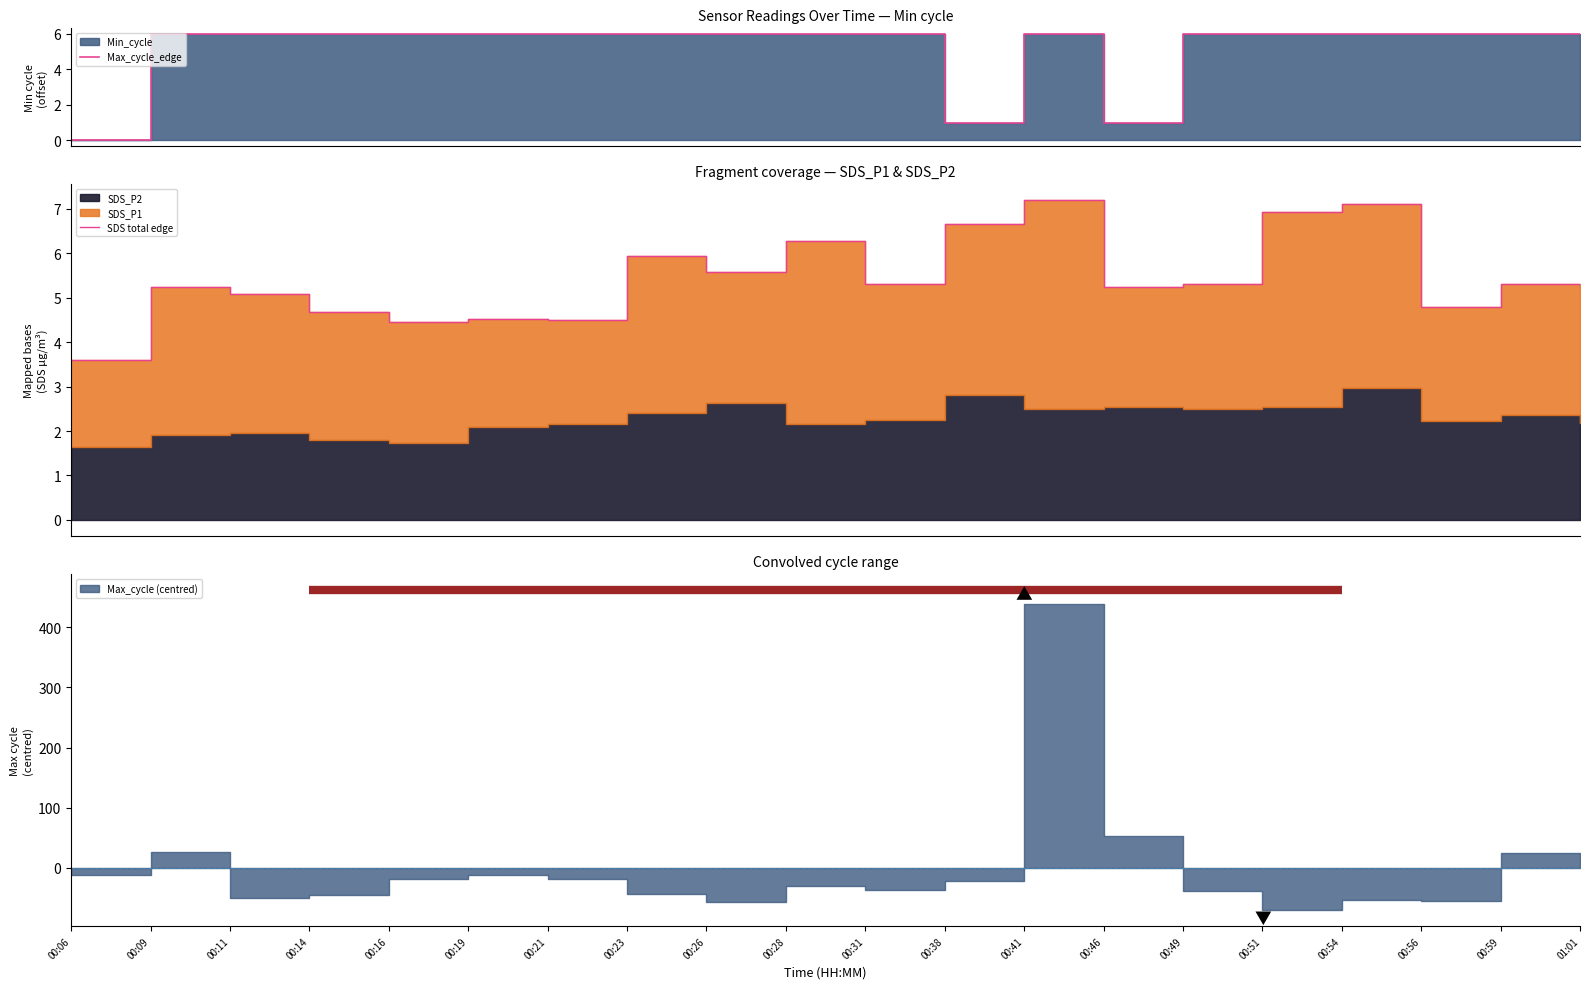

Is it true that SDS total edge equals 7.4 at 00:31?

False